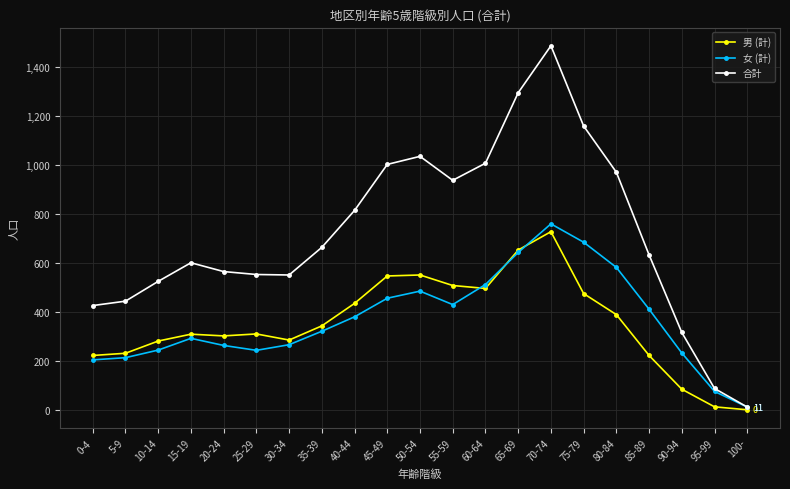

What is the greatest value displayed?

1488